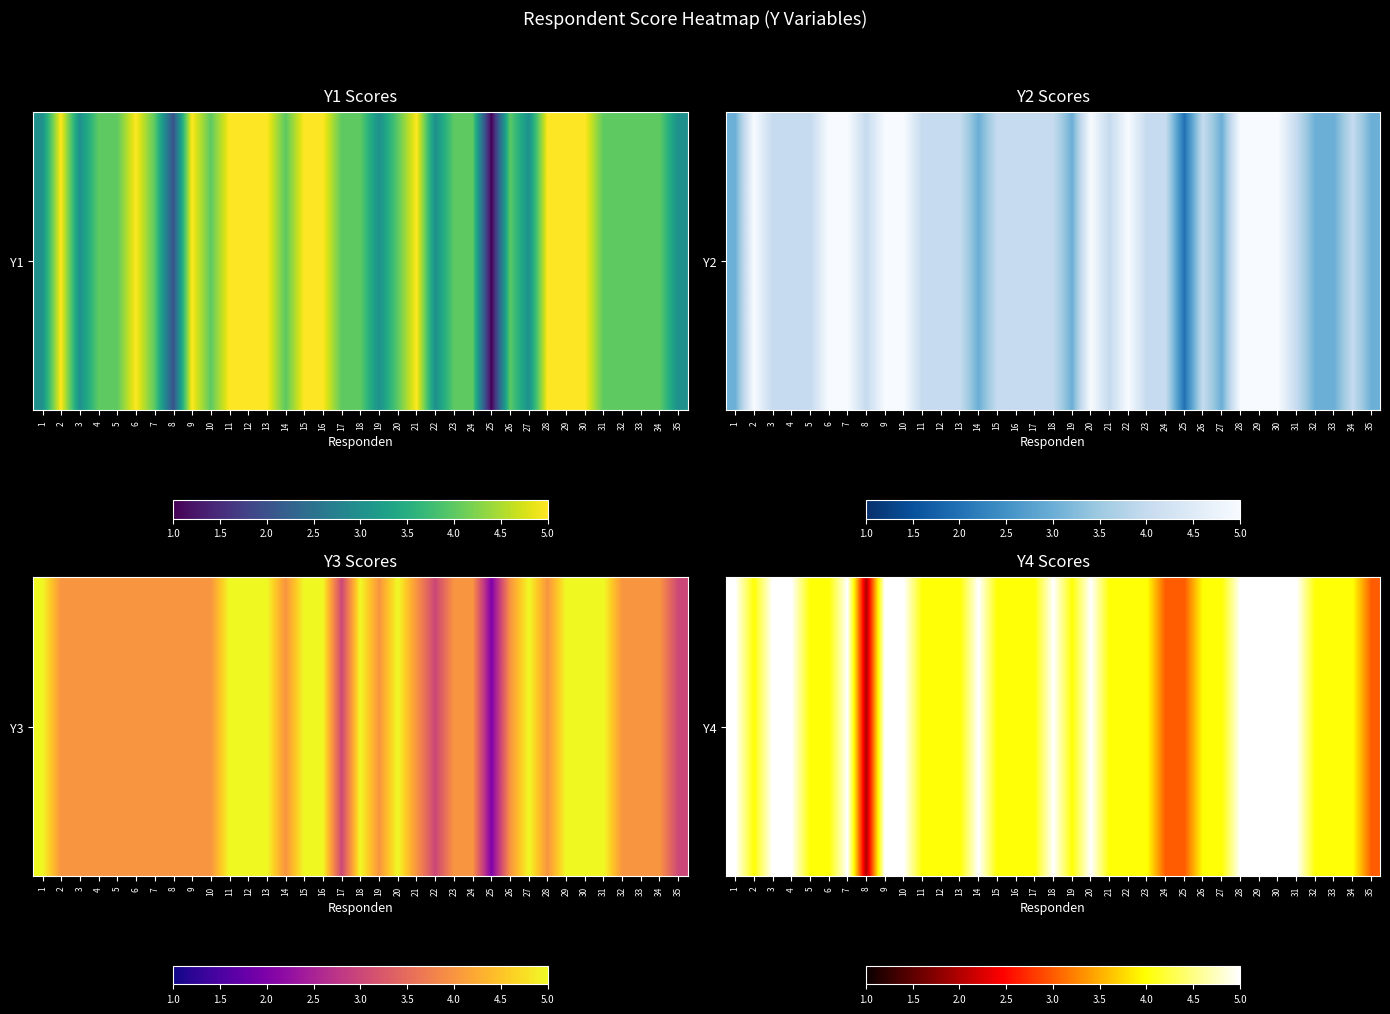

What is the difference between the maximum and second lowest values?

2